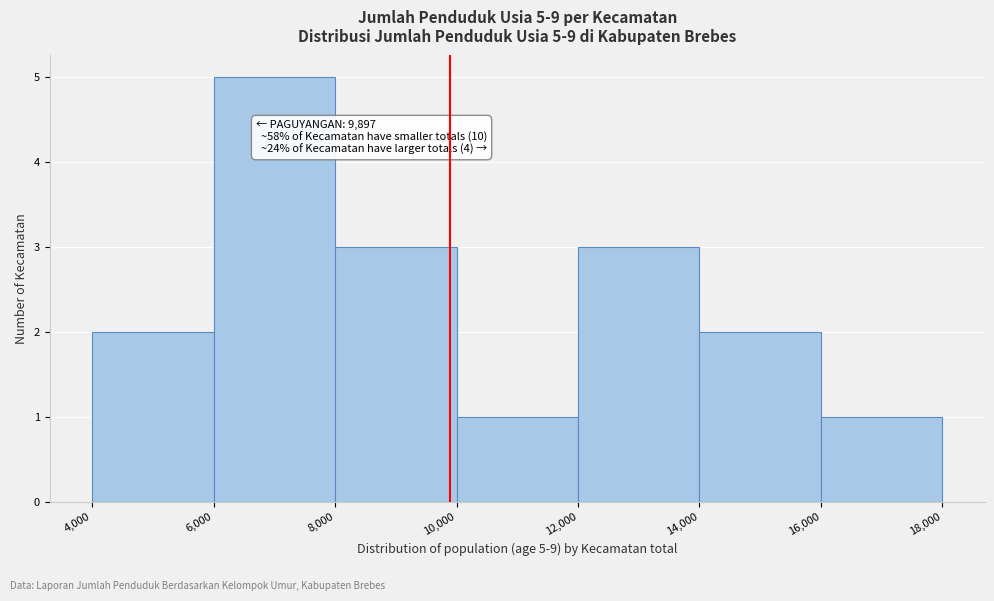

Which range on the x-axis has the tallest bar?

6,000 to 8,000